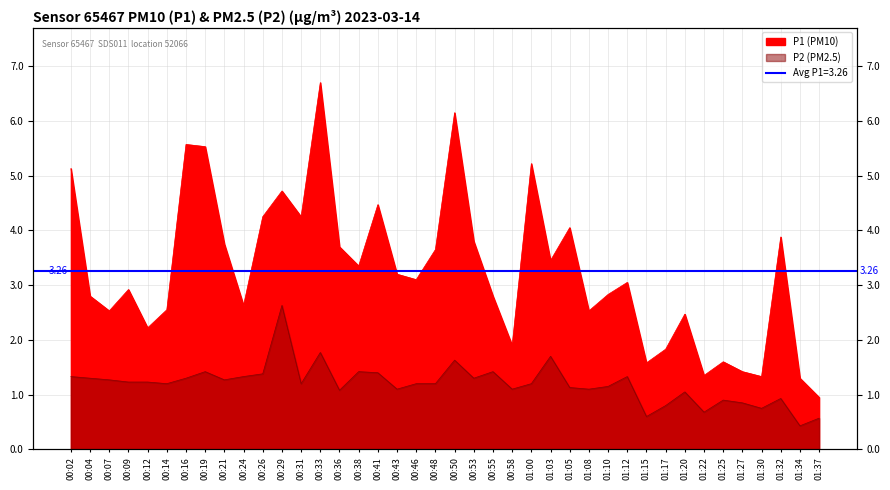

Is the value of P1 at 01:05 greater than the value of P2 at 00:14?

Yes